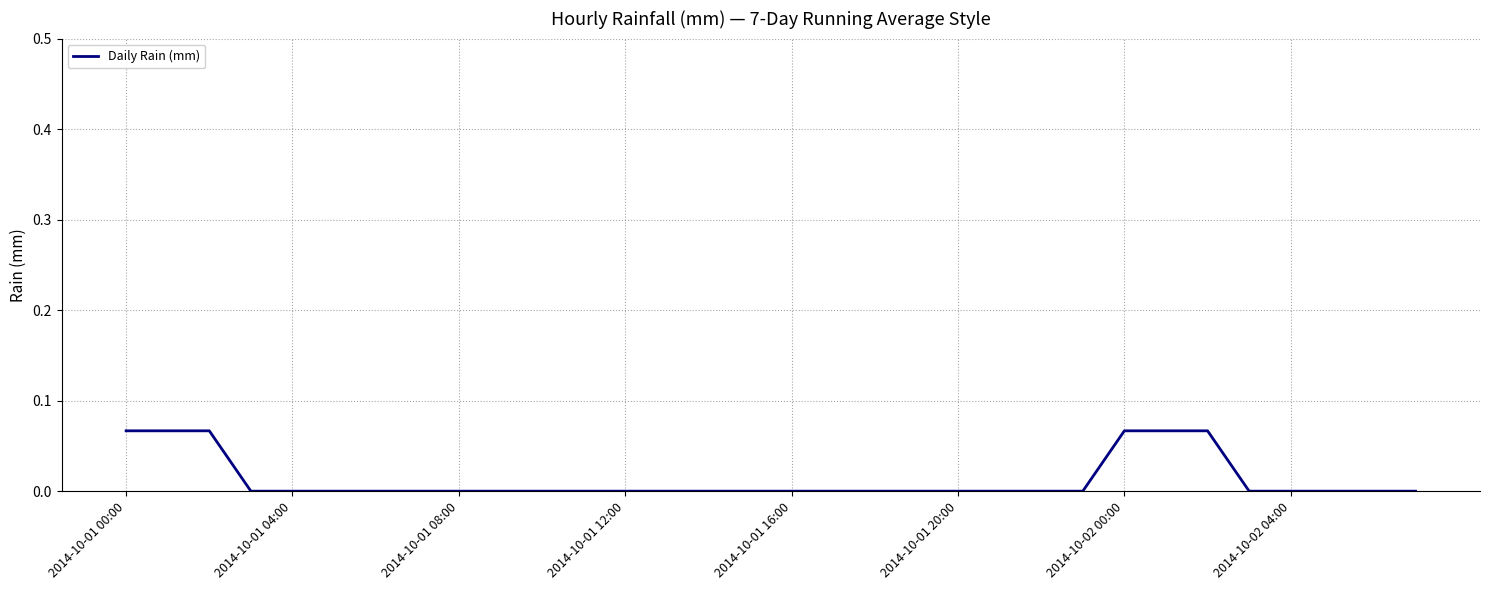

What is the maximum value shown in the chart?

0.1